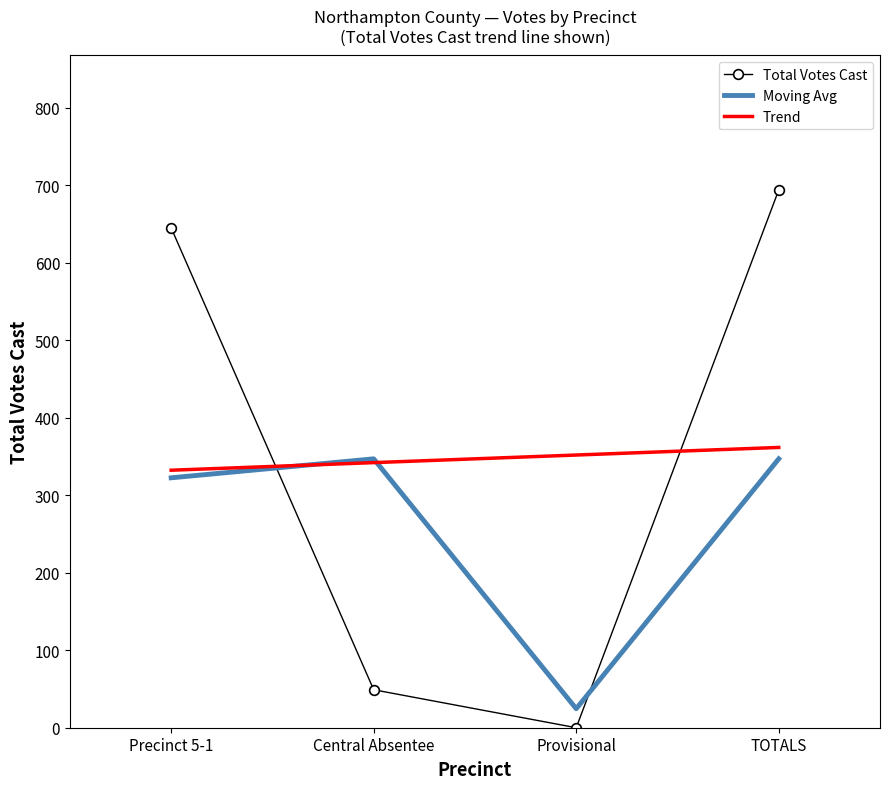

Is the value of Total Votes Cast at TOTALS greater than the value of Trend at Provisional?

Yes